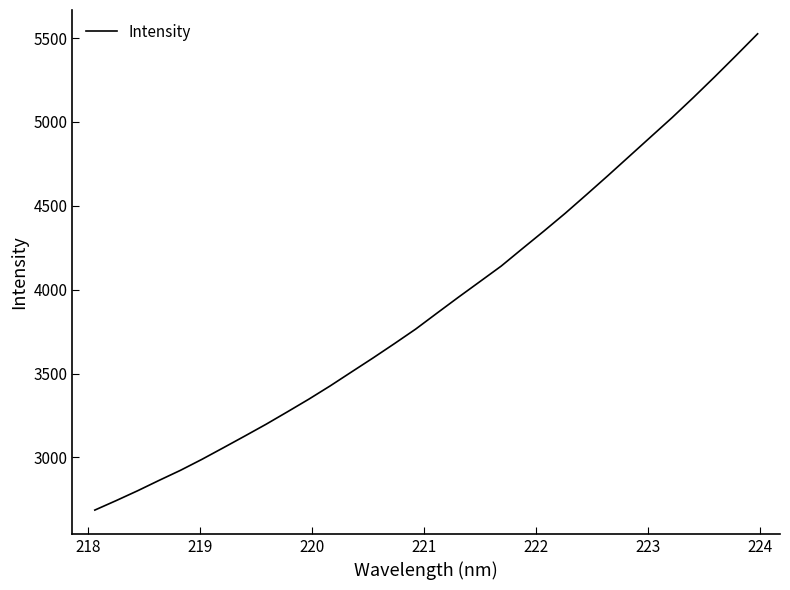

What is the difference between the maximum and minimum values?

2839.4